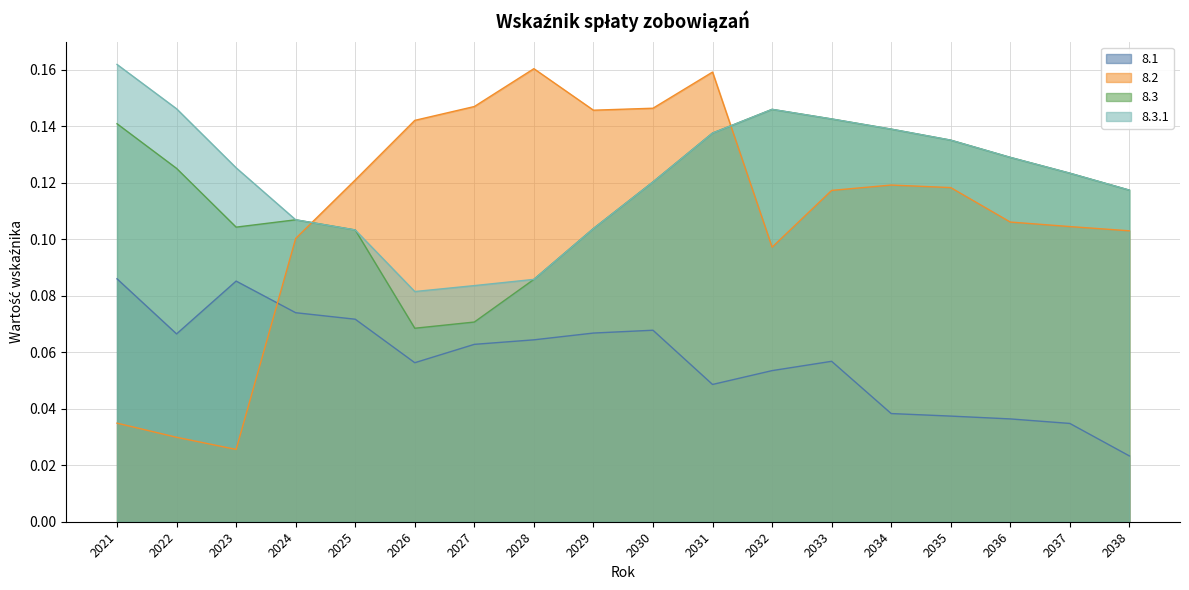

List the labels in order of 8.3.1 value, largest first.

2021, 2022, 2032, 2033, 2034, 2031, 2035, 2036, 2023, 2037, 2030, 2038, 2024, 2029, 2025, 2028, 2027, 2026